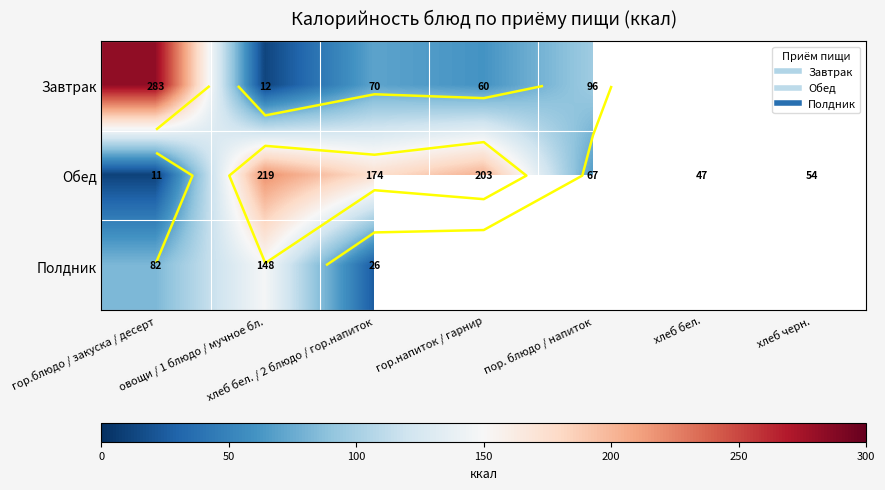

Between овощи / 1 блюдо / мучное бл. and пор. блюдо / напиток, which series saw the biggest shift?

Обед